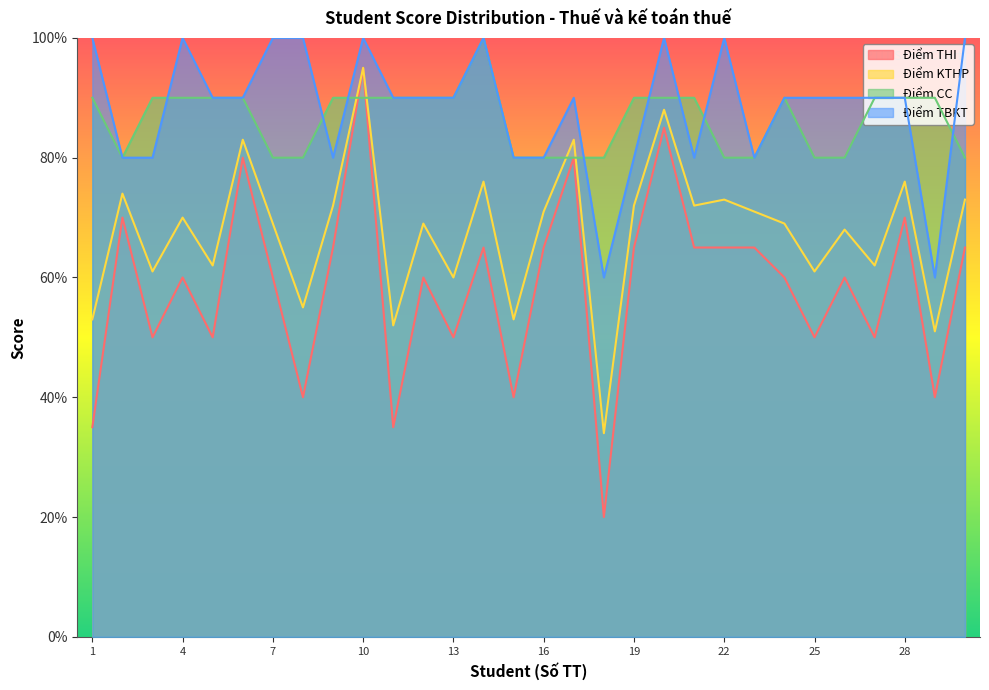

The Điểm KTHP series shows 11.8 at 24. True or false?

False